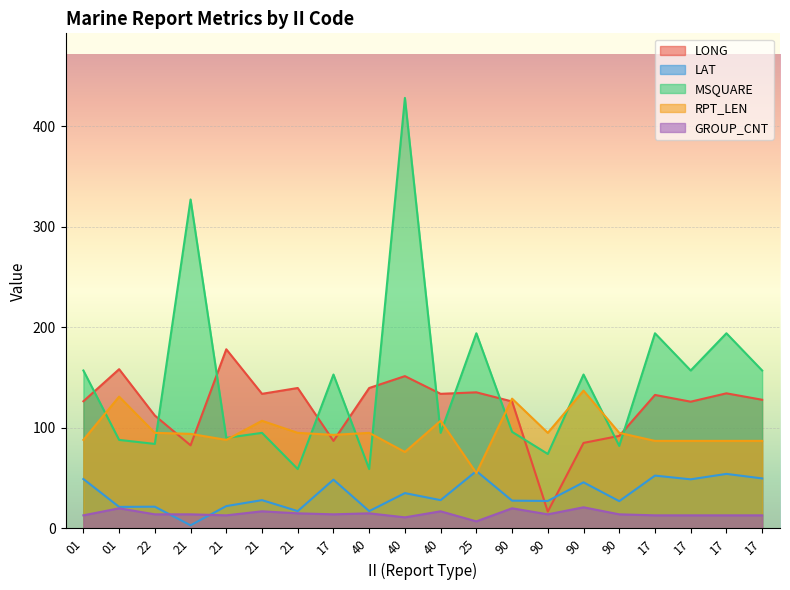

List the labels in order of RPT_LEN value, smallest first.

25, 40, 17, 17, 17, 17, 01, 21, 17, 21, 22, 21, 40, 90, 90, 21, 40, 90, 01, 90